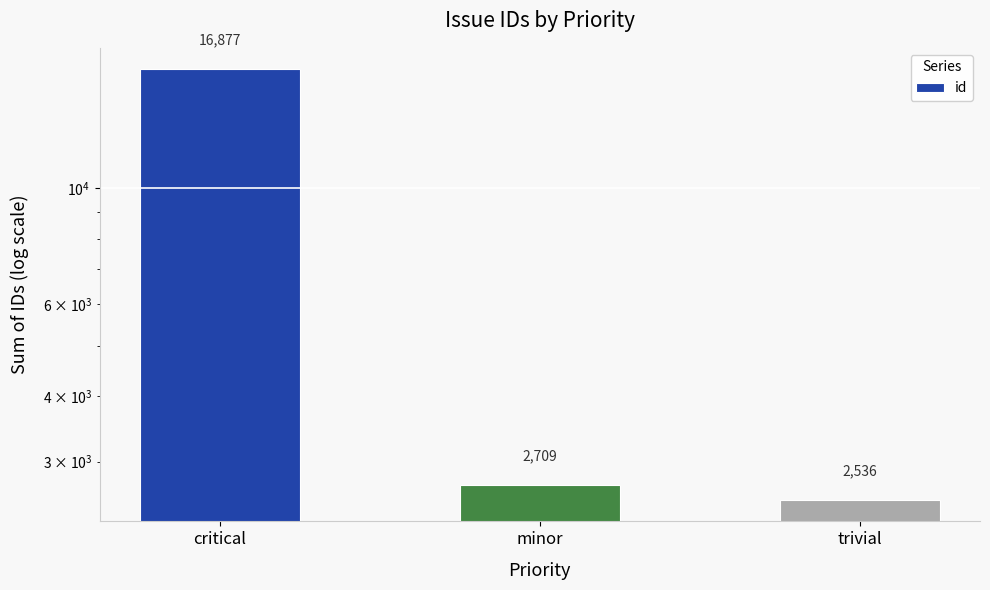

What is the change in value from critical to minor?

-14168